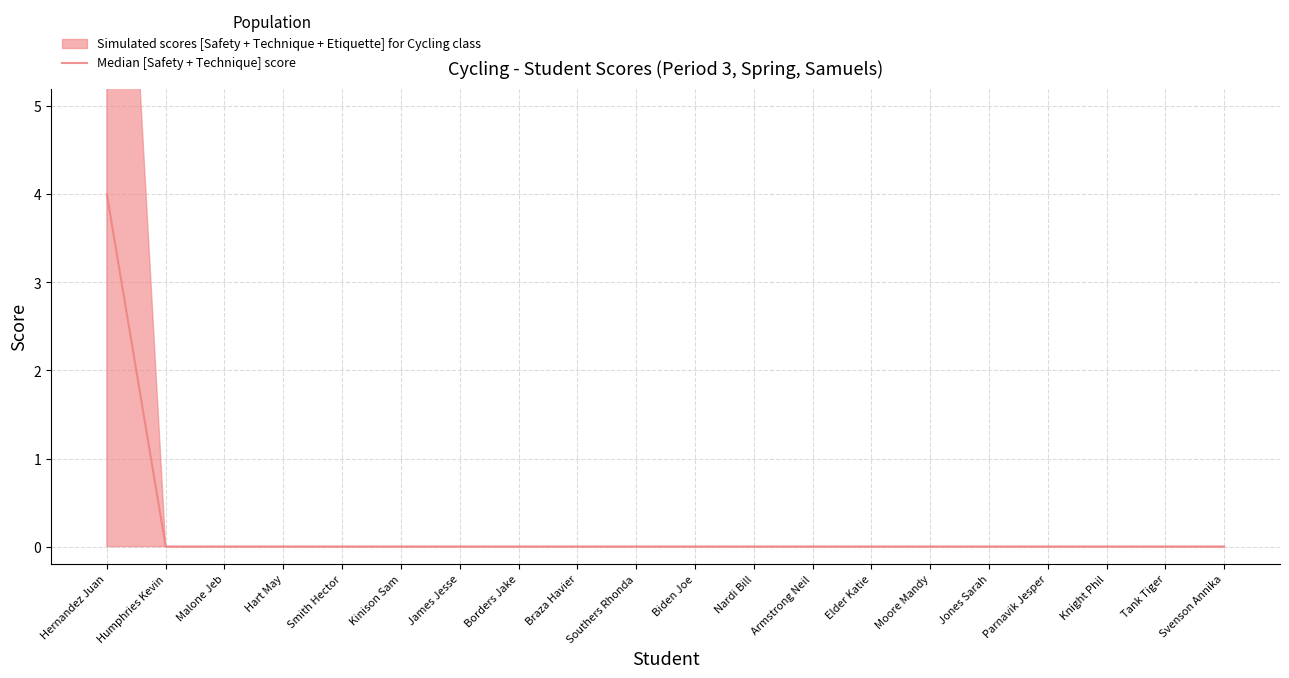

Reading left to right, what are all the values shown in this chart?

Hernandez Juan=4	Humphries Kevin=0	Malone Jeb=0	Hart May=0	Smith Hector=0	Kinison Sam=0	James Jesse=0	Borders Jake=0	Braza Havier=0	Southers Rhonda=0	Biden Joe=0	Nardi Bill=0	Armstrong Neil=0	Elder Katie=0	Moore Mandy=0	Jones Sarah=0	Parnavik Jesper=0	Knight Phil=0	Tank Tiger=0	Svenson Annika=0